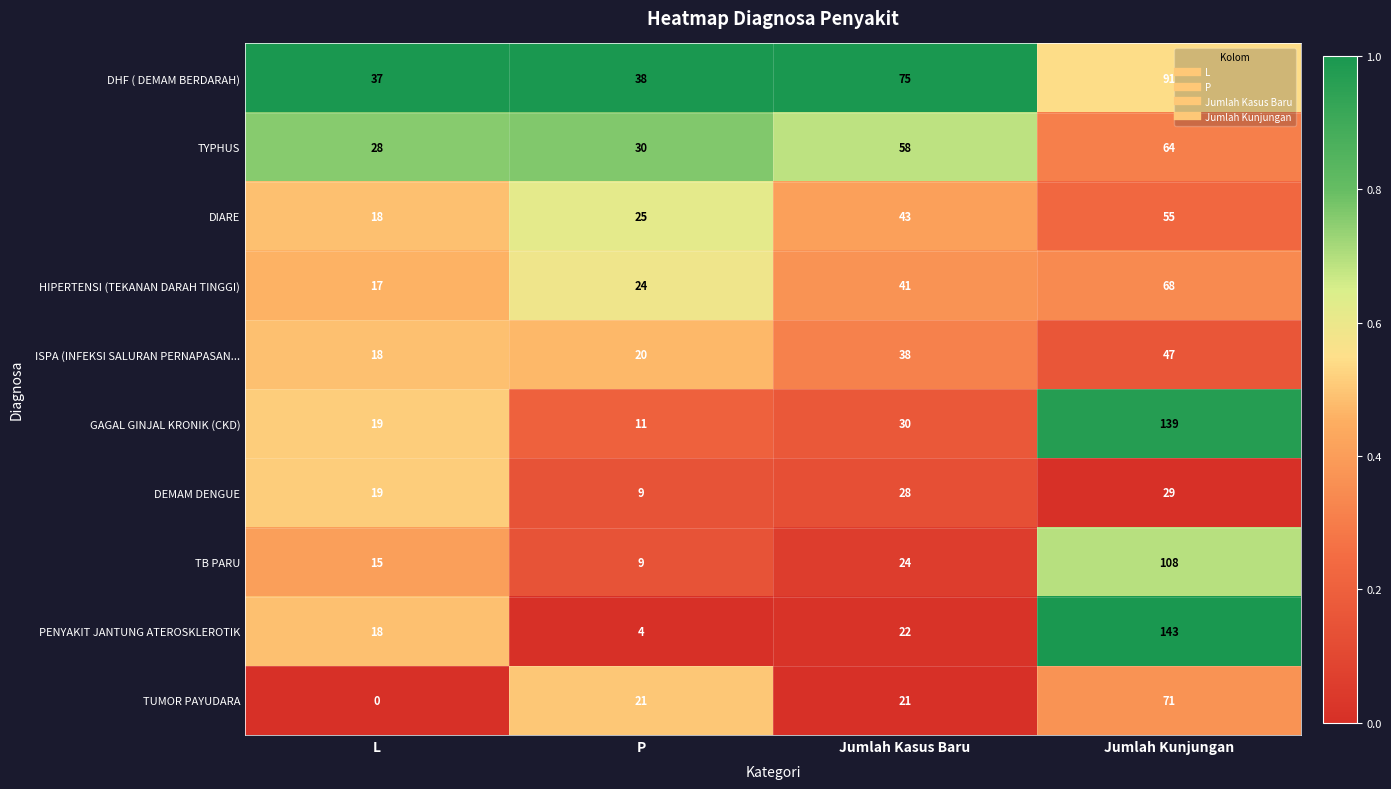

Which series has the largest total across all categories?

DHF ( DEMAM BERDARAH)